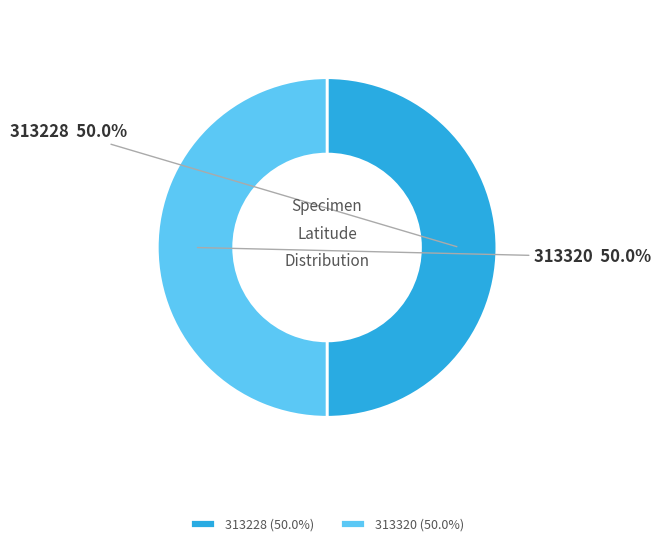

What is the ratio of the value at 313320 to the value at 313228?

1.0